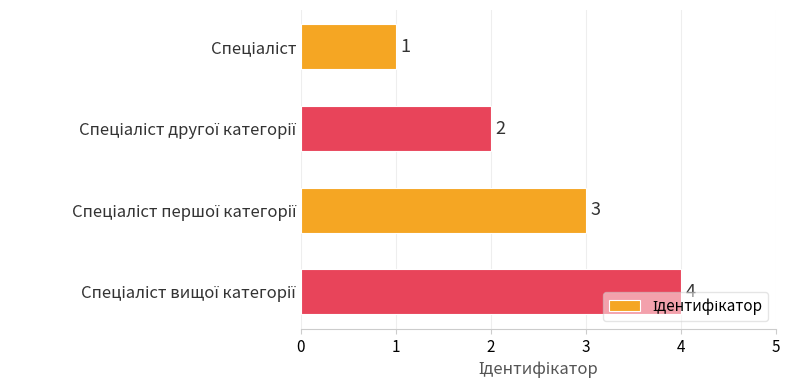

What is the difference between the maximum and minimum values?

3